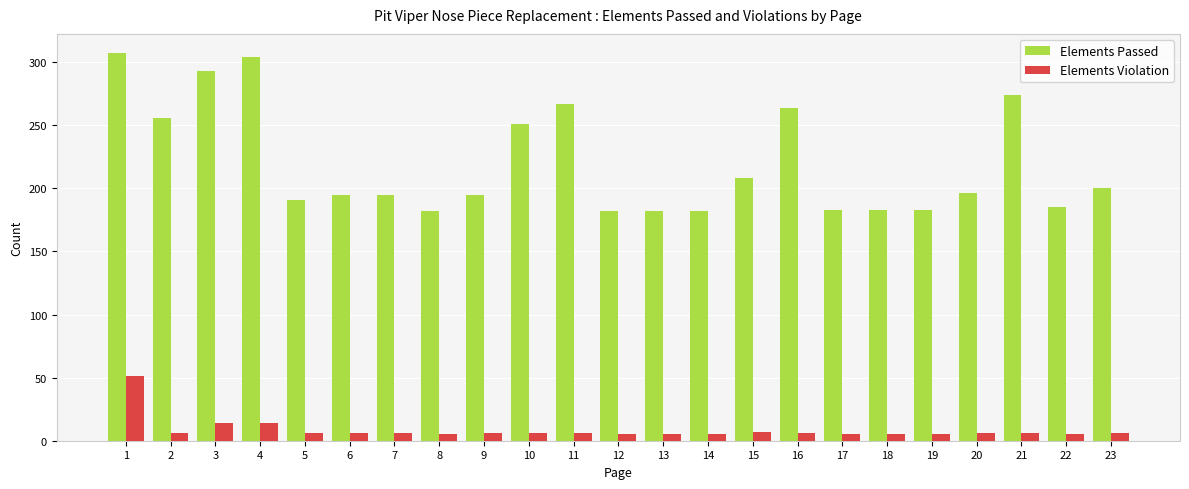

Rank the series at 12 from highest to lowest value.

Elements Passed, Elements Violation